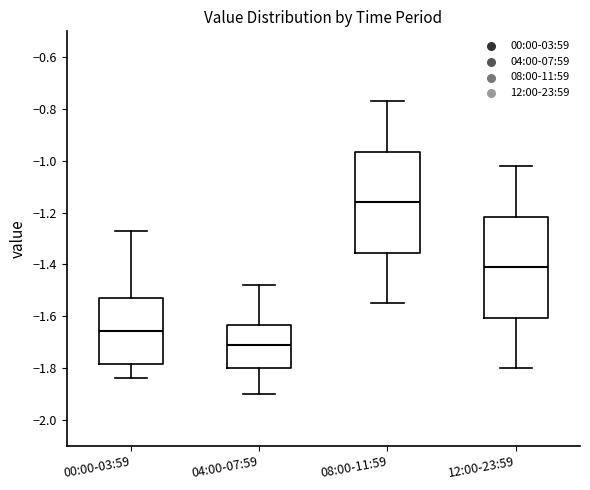

Where does the median line of the box for 00:00-03:59 sit on the y-axis? The values are not printed on the chart, so give them approximately, as read against the axis.

-1.66